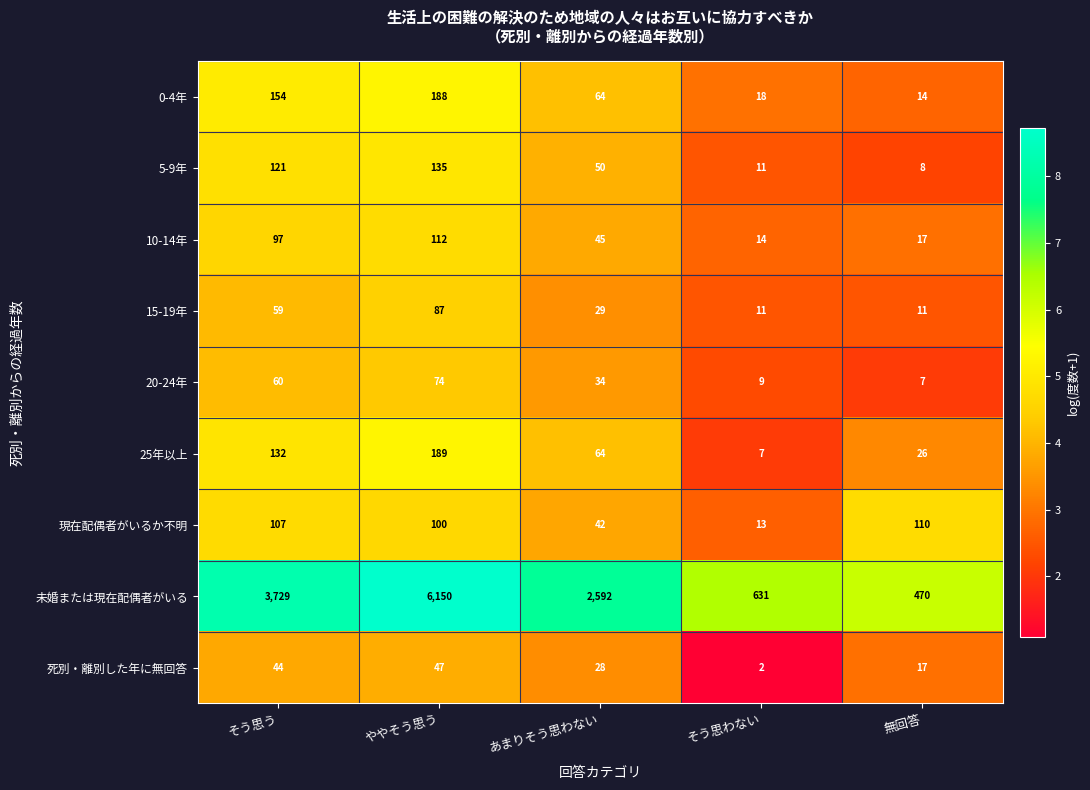

What is the total value across all series at 無回答?

680